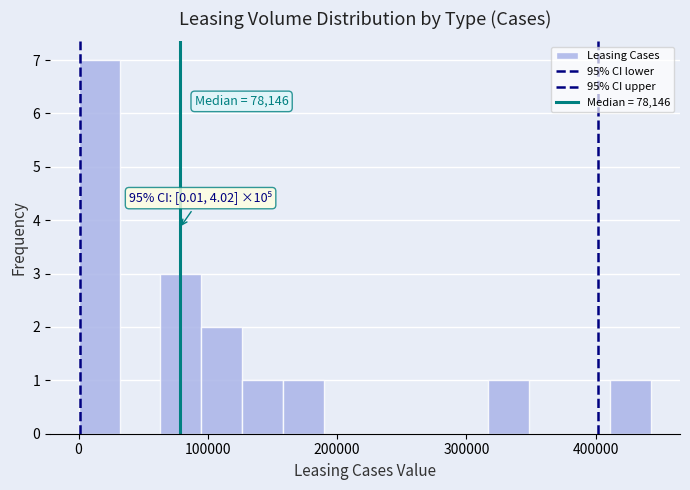

Read against the x-axis, roughly where is the centre of the tallest bar?

20000